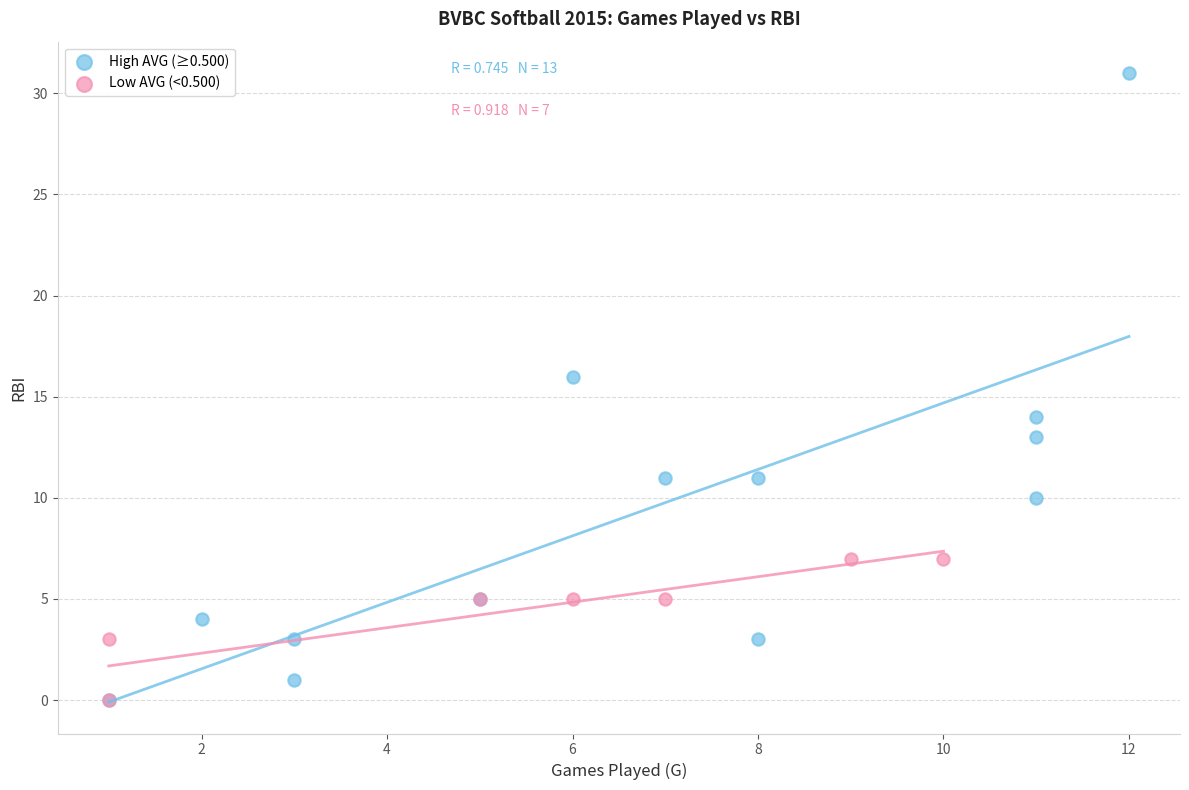

Which series has the largest Y range (max minus min)?

High AVG (≥0.500)